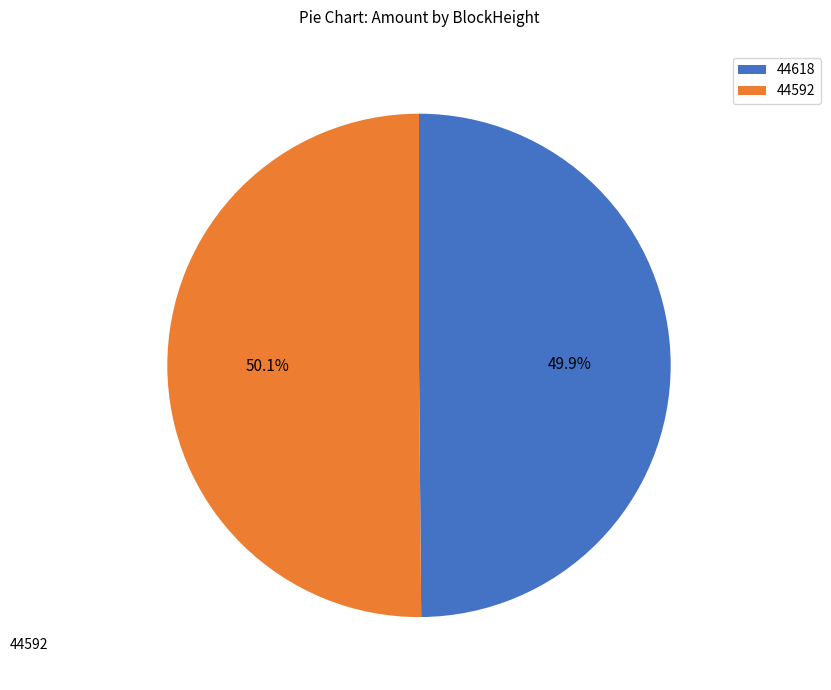

Combined, do 44592 and 44618 account for over 50%?

Yes